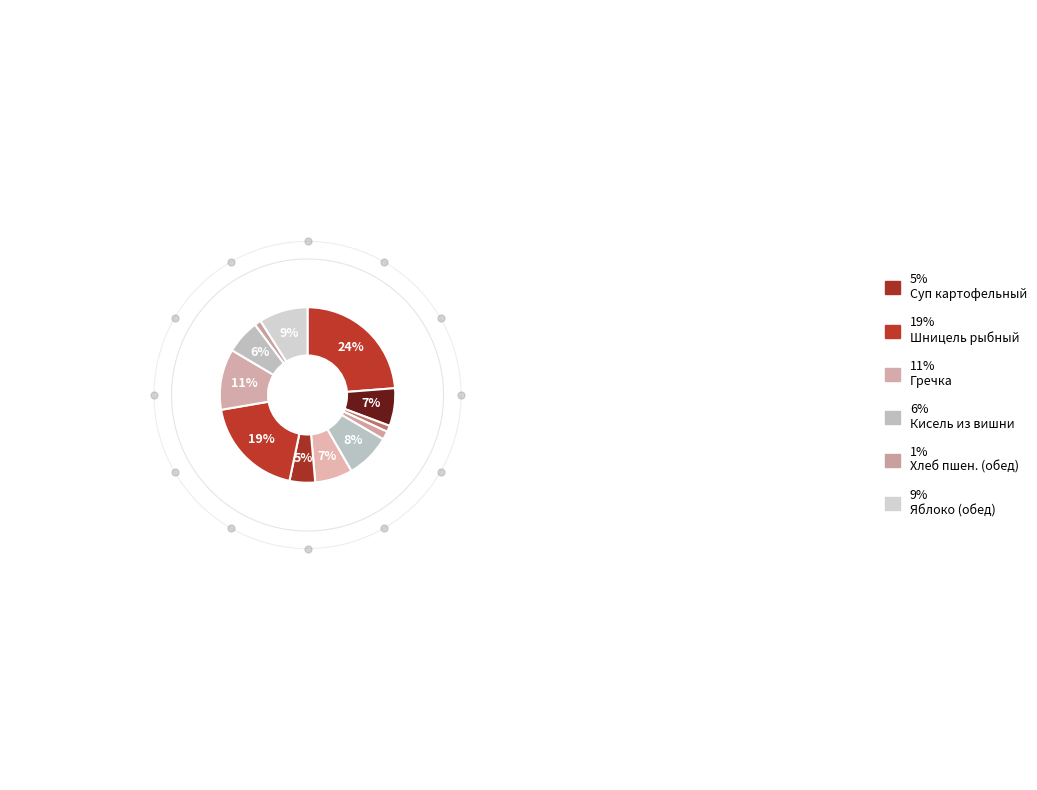

To the nearest percent, what portion does Яблоко (завтрак) represent?

8%